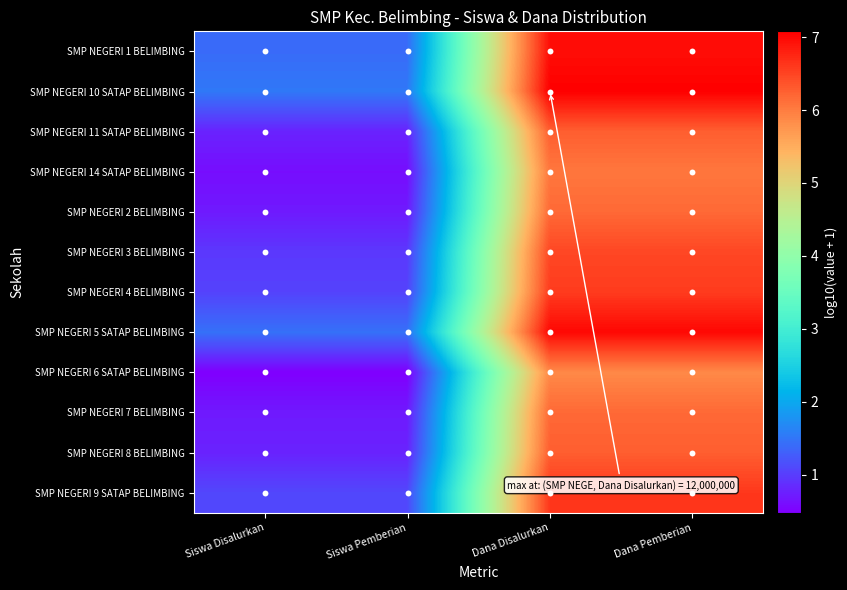

At which category is the sum across all series the highest?

Dana Disalurkan